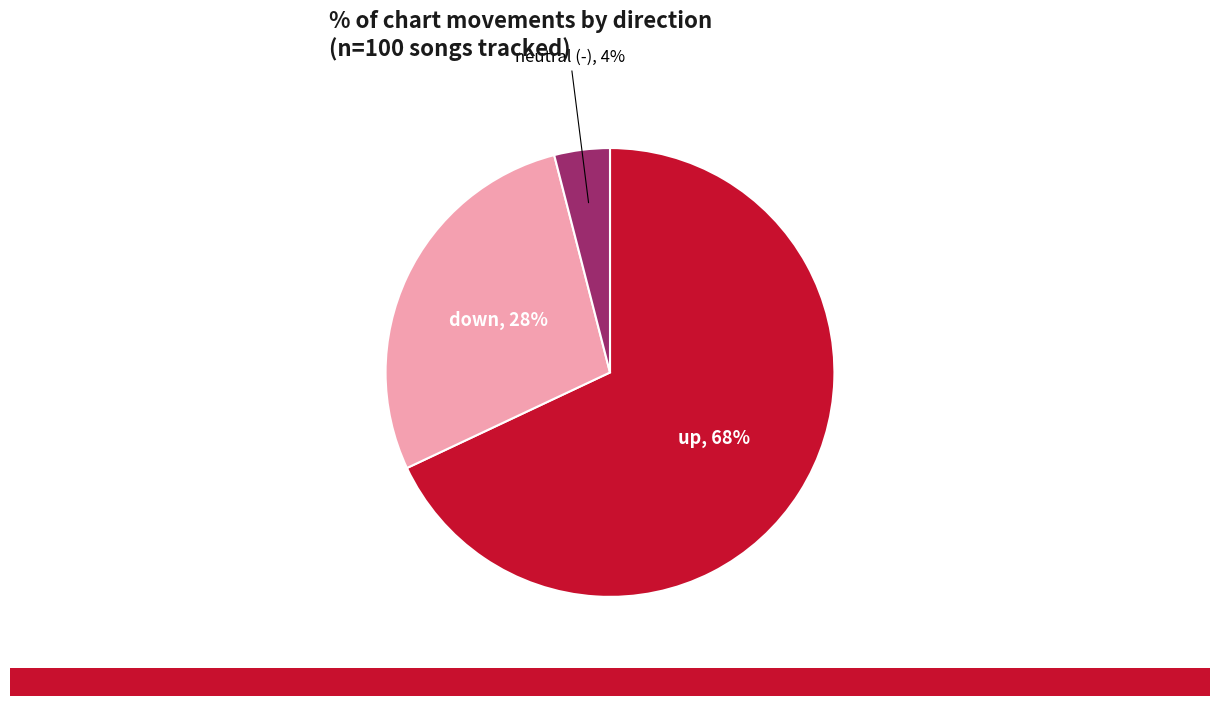

To the nearest percent, what is the average slice percentage?

33%